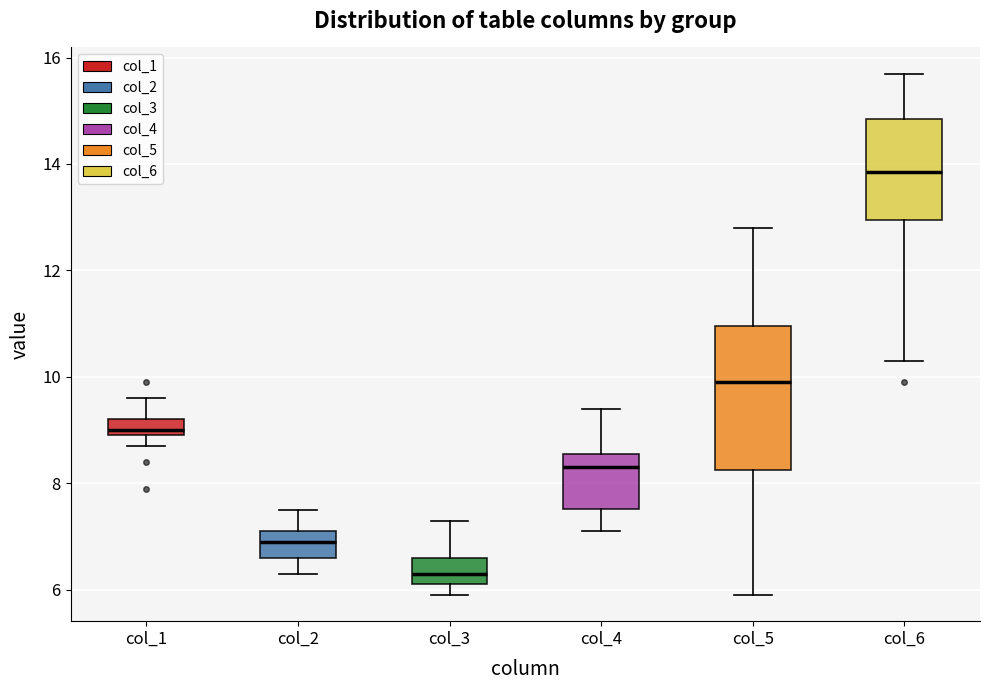

Where is the upper edge of the box for col_3 on the y-axis? The values are not printed on the chart, so give them approximately, as read against the axis.

6.6